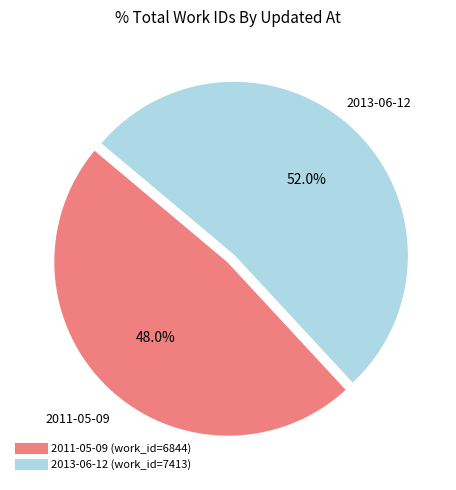

Is there a majority slice in this chart?

Yes